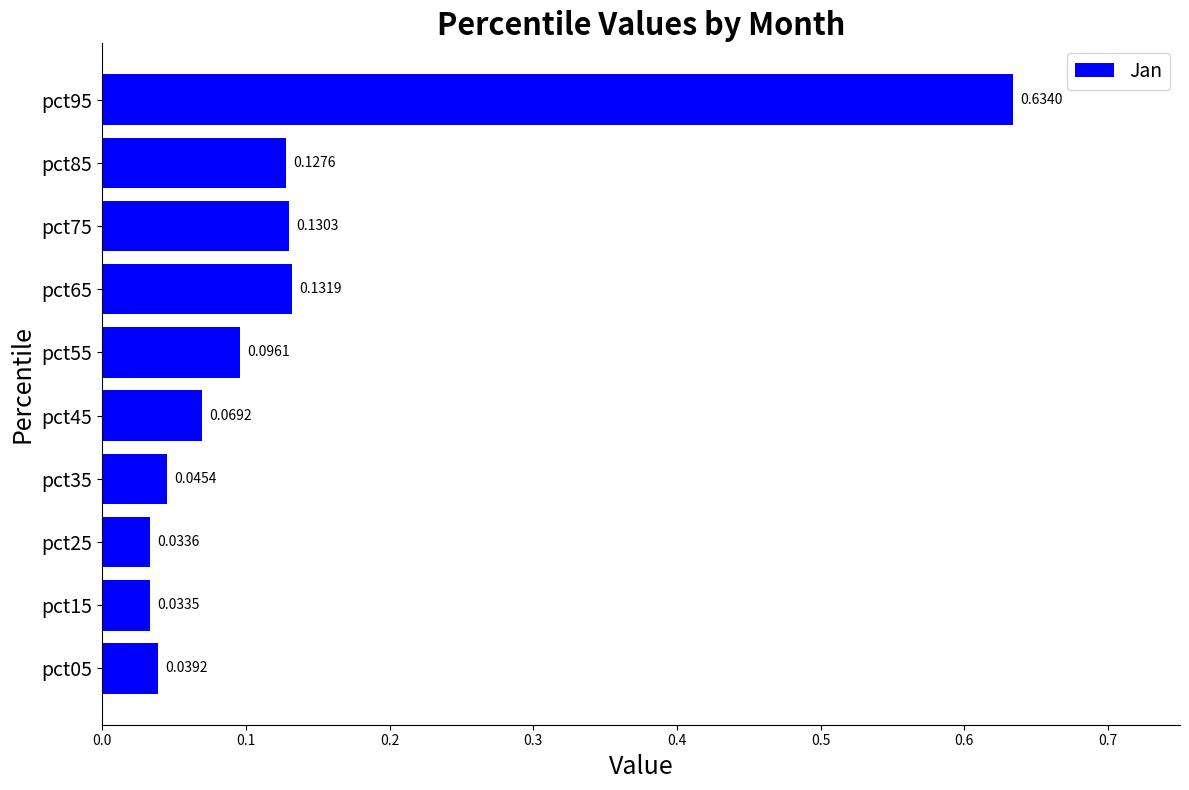

What is the sum of all values?

1.3